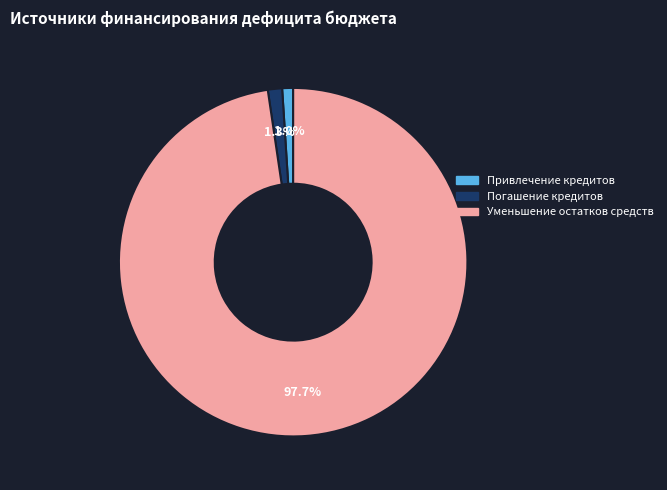

Which has a higher value, Уменьшение остатков средств or Привлечение кредитов?

Уменьшение остатков средств